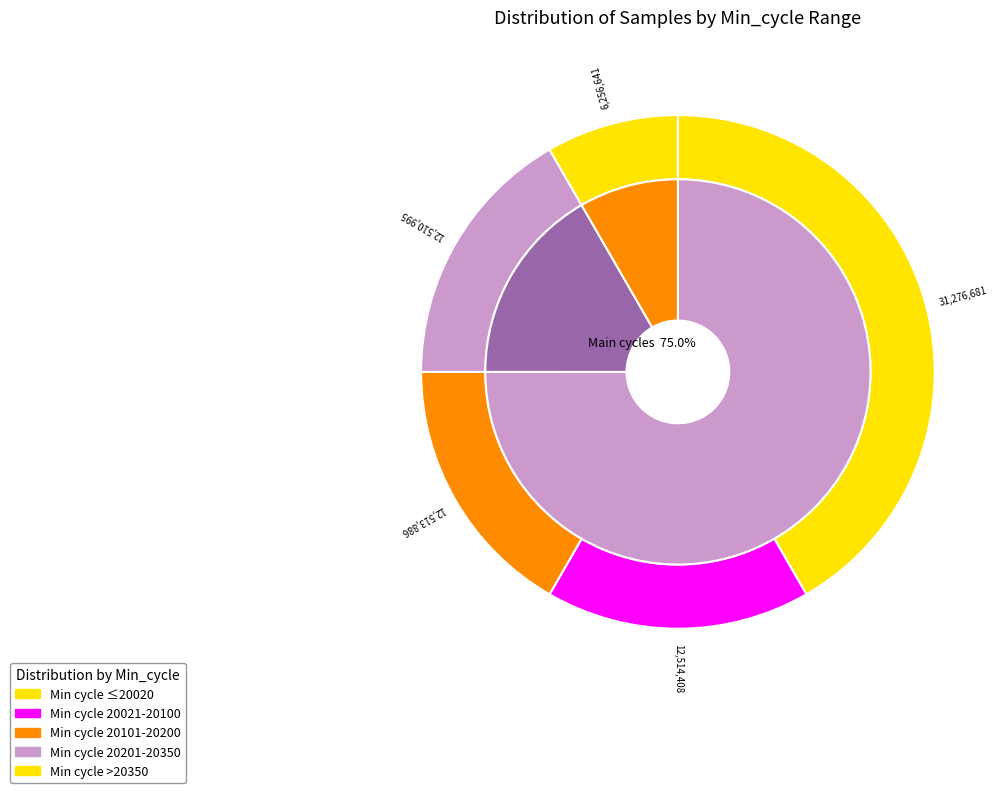

Is there a majority slice in this chart?

No